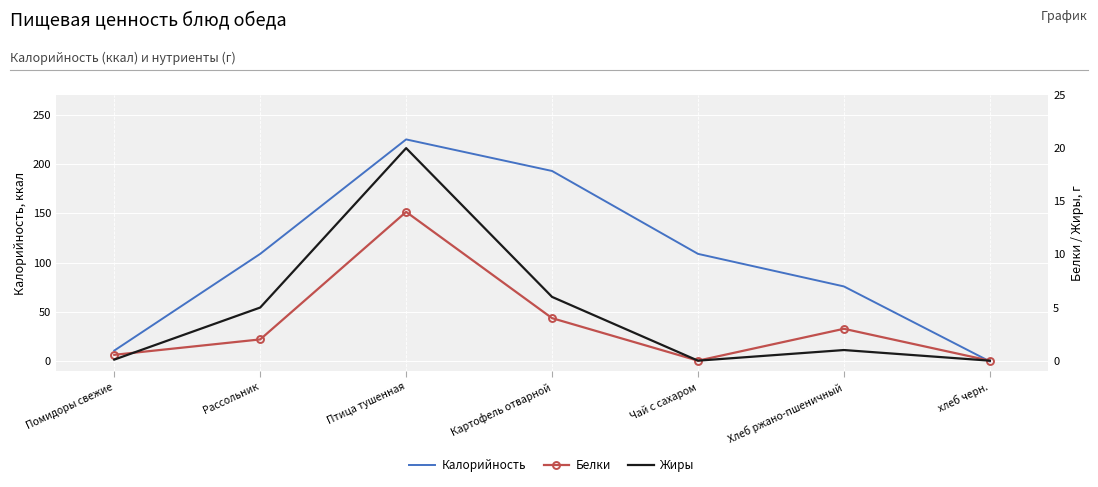

Reading left to right, list all the values displayed in this chart.

Калорийность: 11.0	109.0	225.0	193.0	109.0	76.0	0.0
Белки: 0.6	2.0	14.0	4.0	0.0	3.0	0.0
Жиры: 0.1	5.0	20.0	6.0	0.0	1.0	0.0